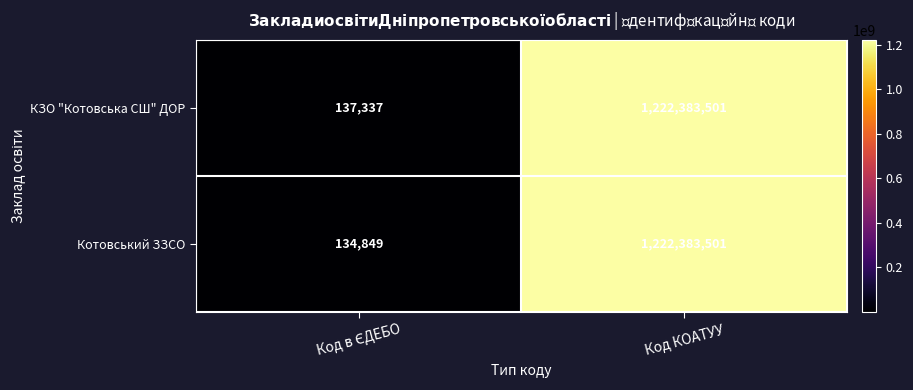

Which series has the widest spread of values?

Котовський ЗЗСО